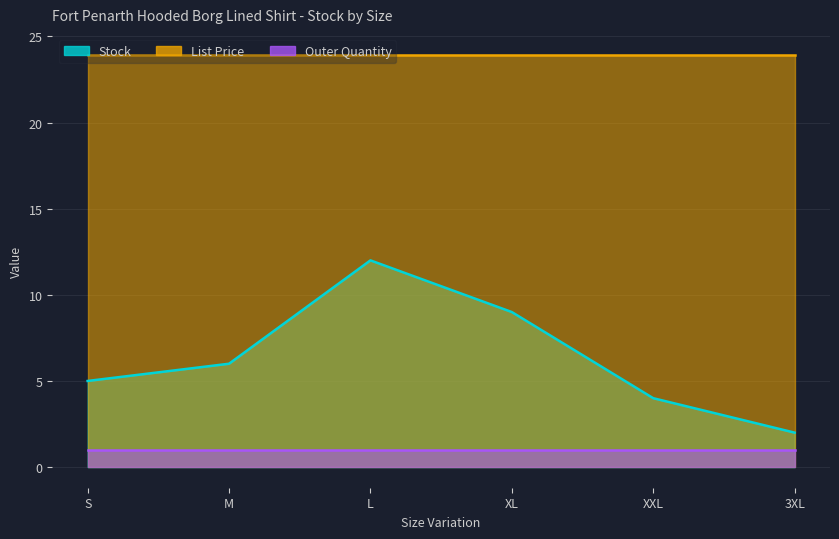

Which has a higher value, XXL or M?

M